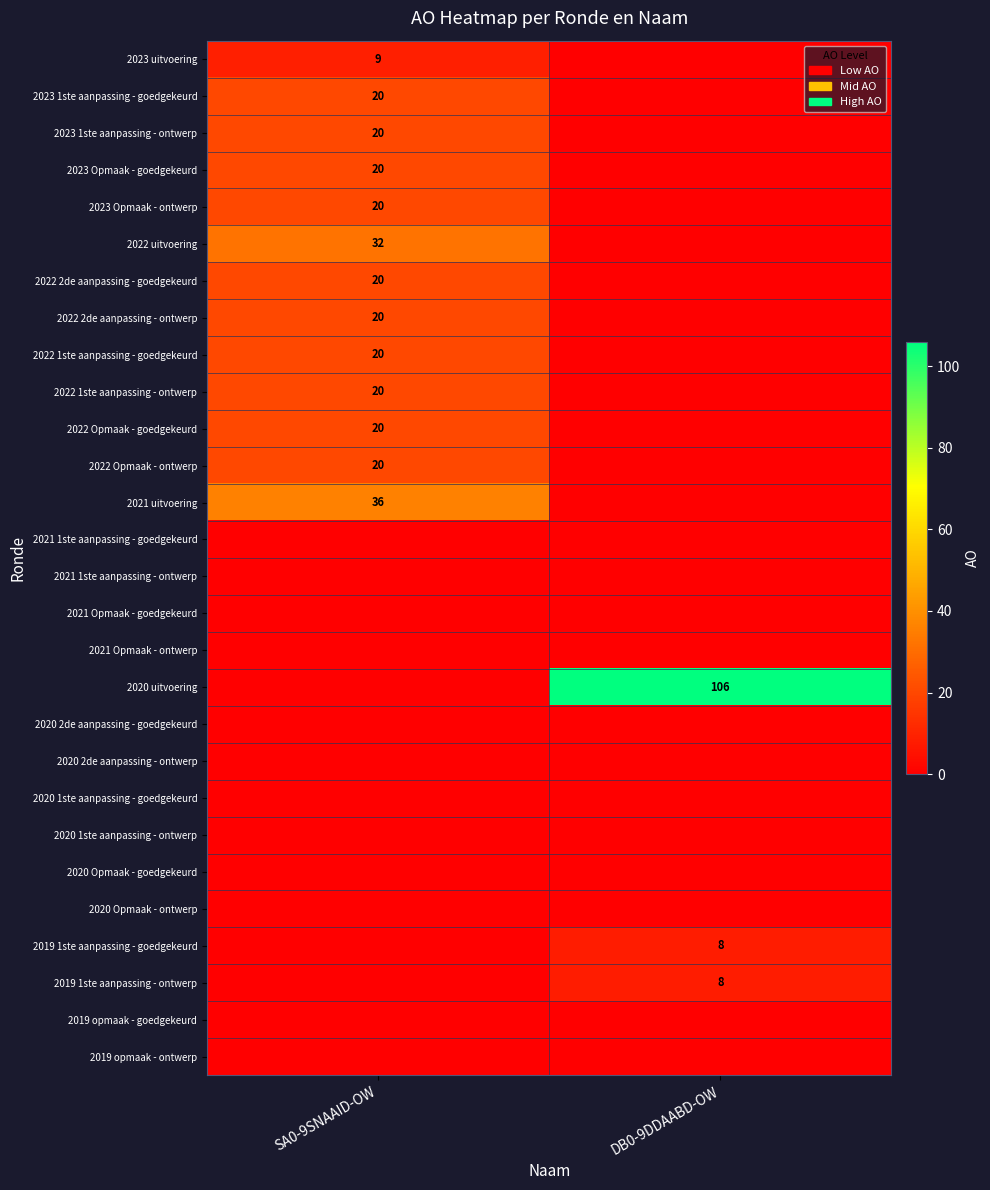

How many 2023 uitvoering values are between 0 and 9?

2